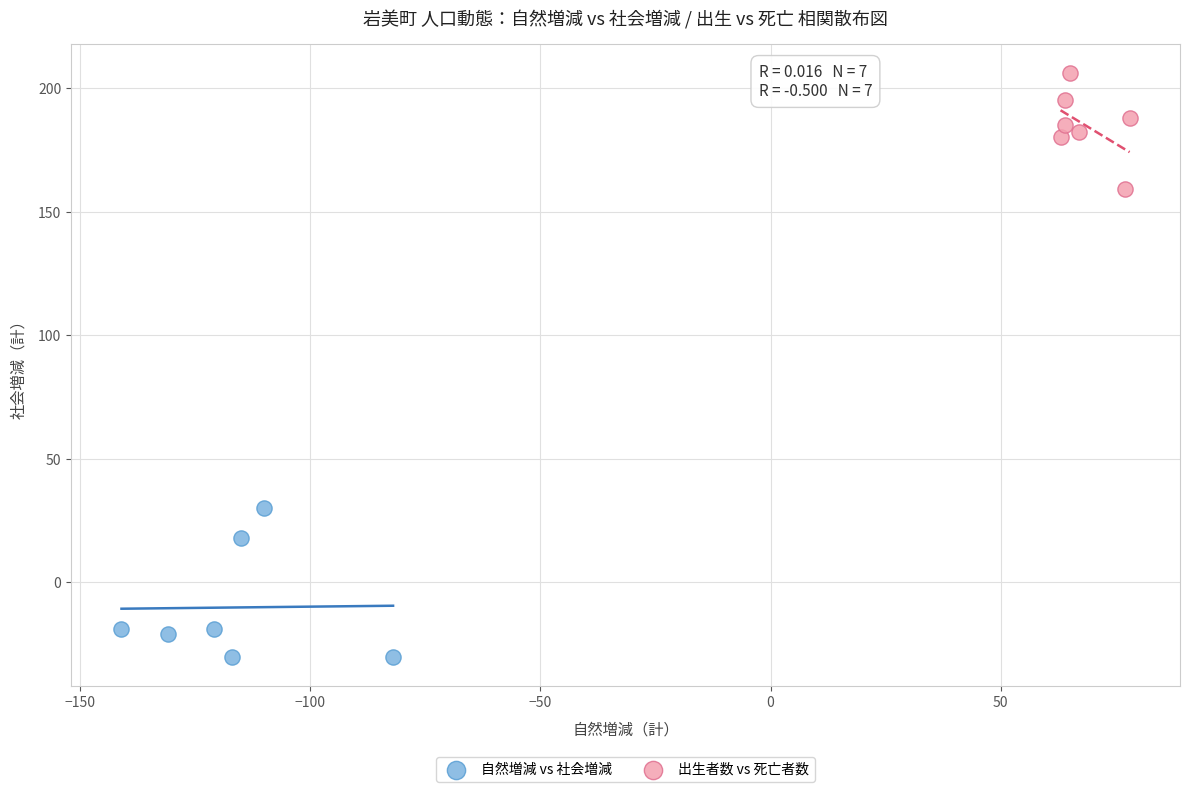

What are all the series names shown in the legend?

自然増減 vs 社会増減, 出生者数 vs 死亡者数